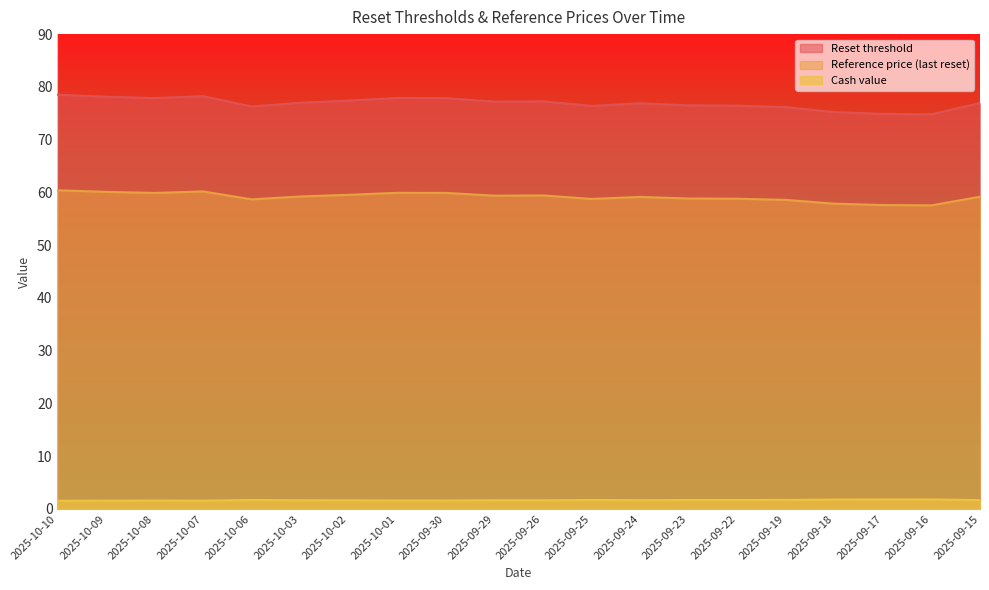

Where does the Reset threshold series first go above 76?

2025-10-10